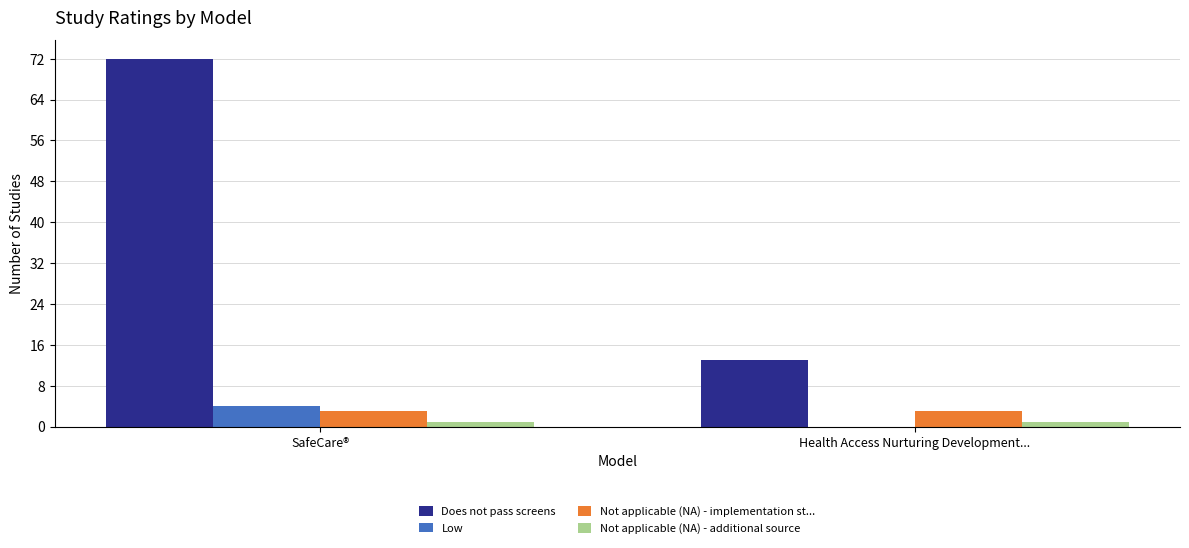

Between SafeCare® and Health Access Nurturing Development..., which series saw the biggest shift?

Does not pass screens